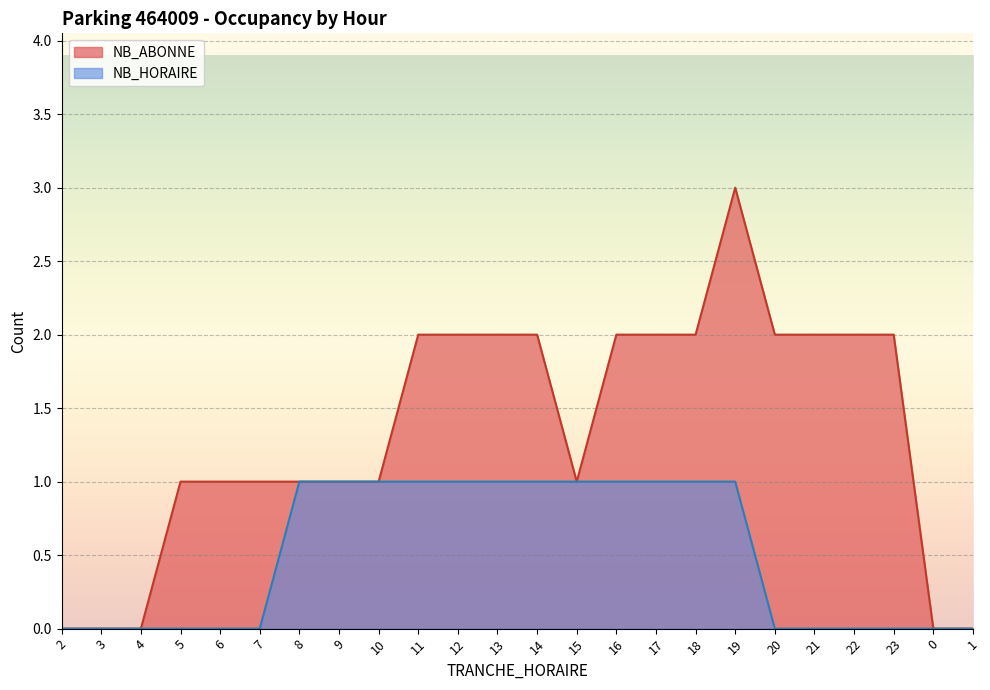

What is the sum of the NB_ABONNE values at 9 and 8?

2